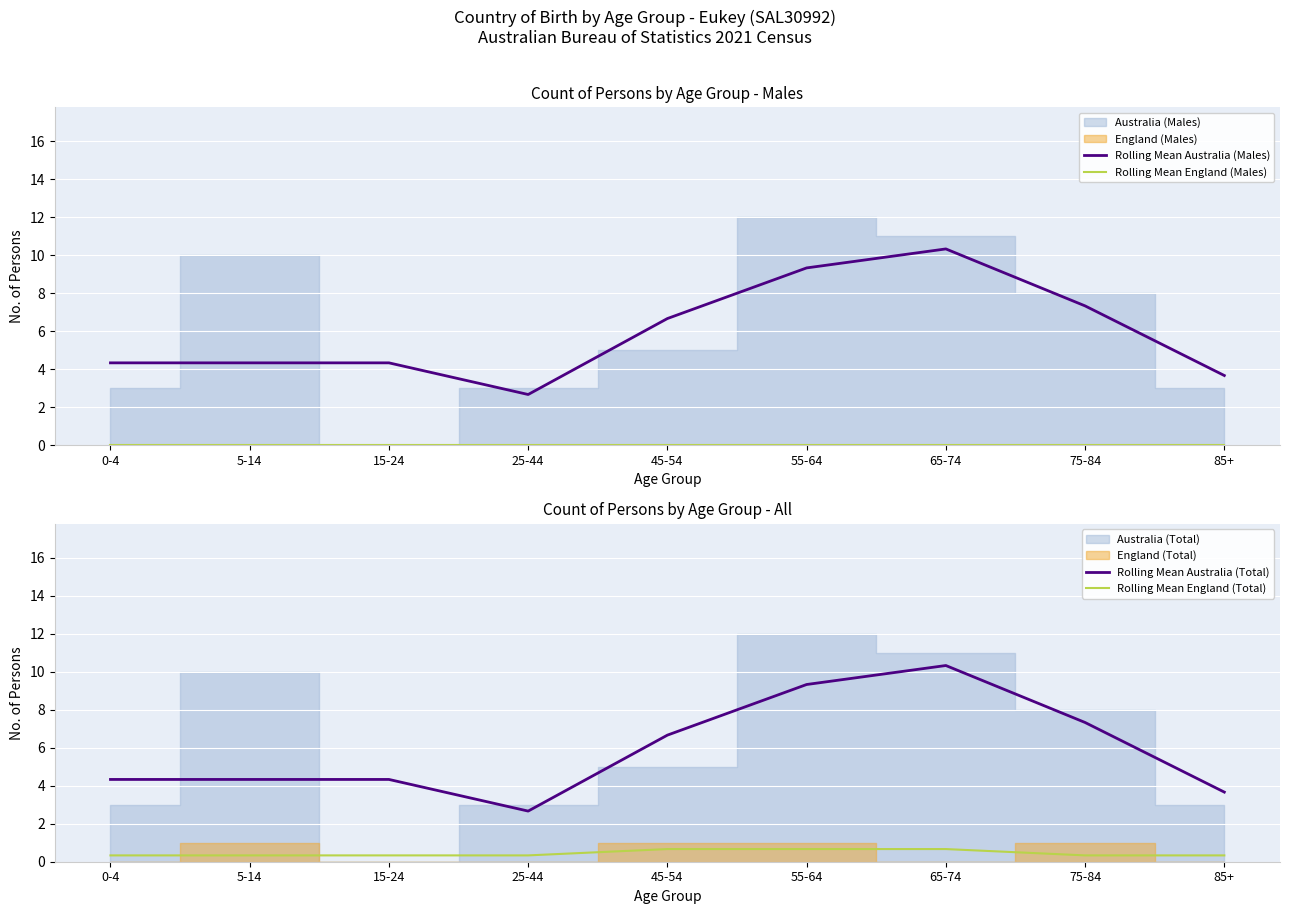

True or false: Rolling Mean England (Males) and Rolling Mean Australia (Males) cross at least once.

False